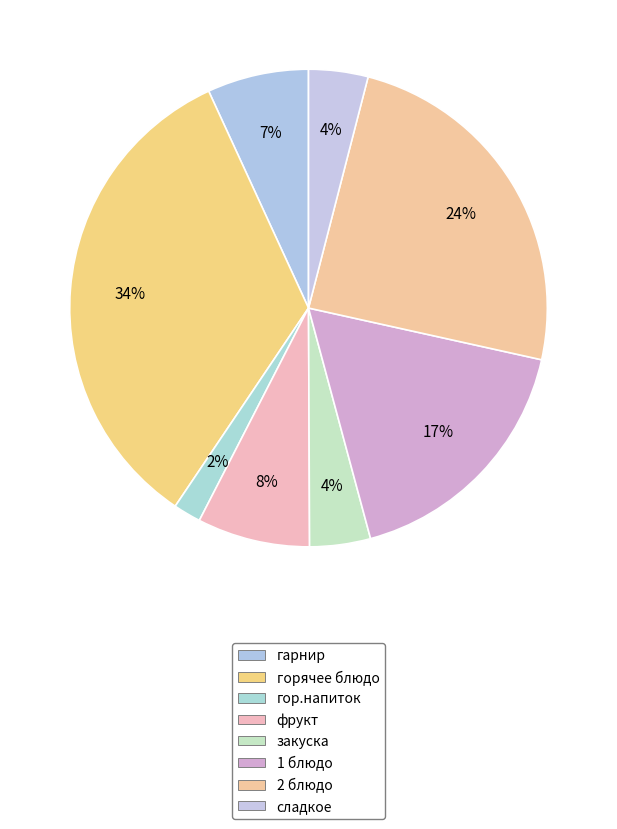

Does any single category account for the majority?

No